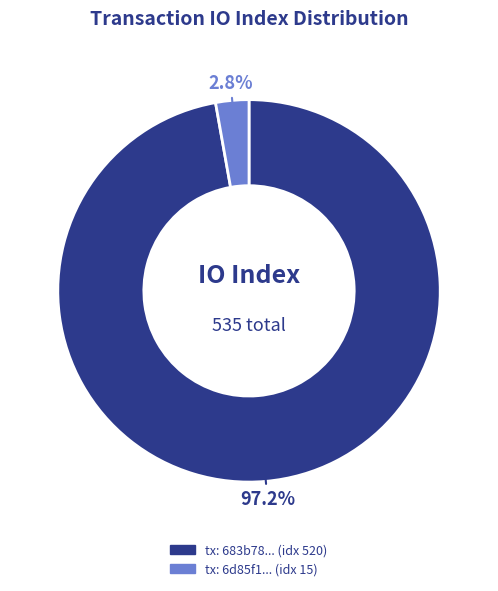

Does any single category account for the majority?

Yes